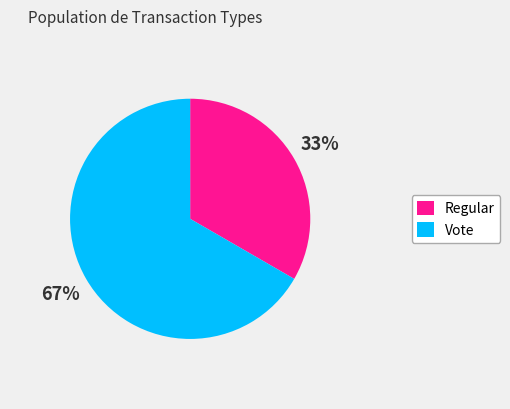

To the nearest percent, what portion does Vote represent?

67%